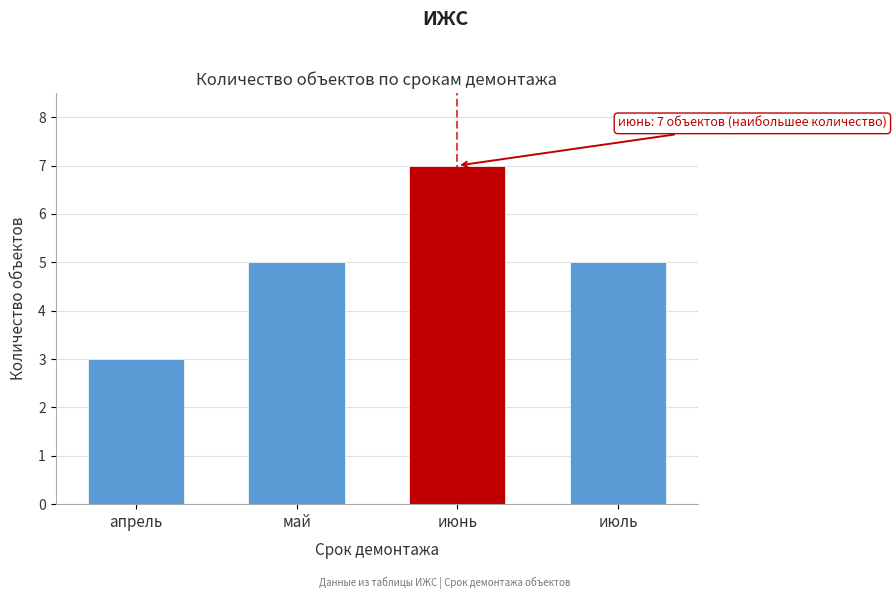

Reading right to left, what are all the values shown in this chart?

5	7	5	3